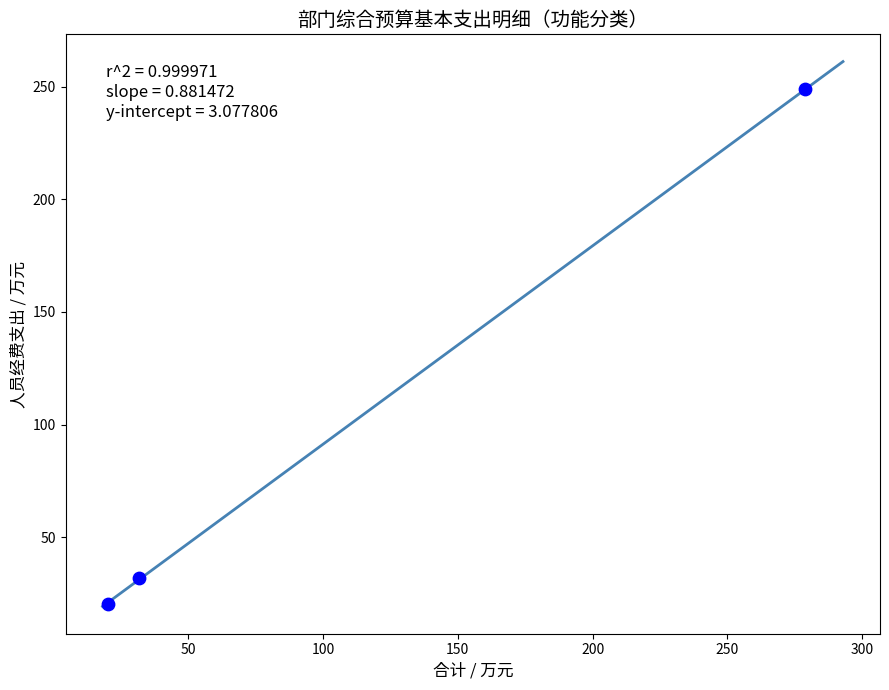

What Y value in the scatter plot is closest to 134?

31.9